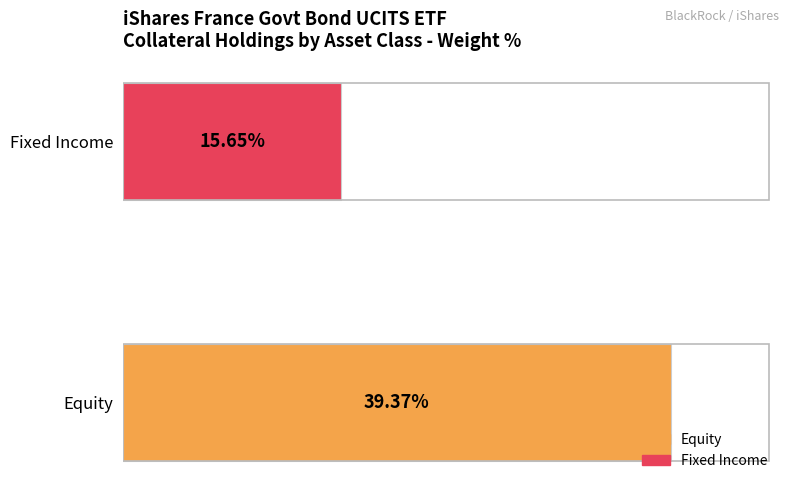

Rank the categories by value from lowest to highest.

Fixed Income, Equity